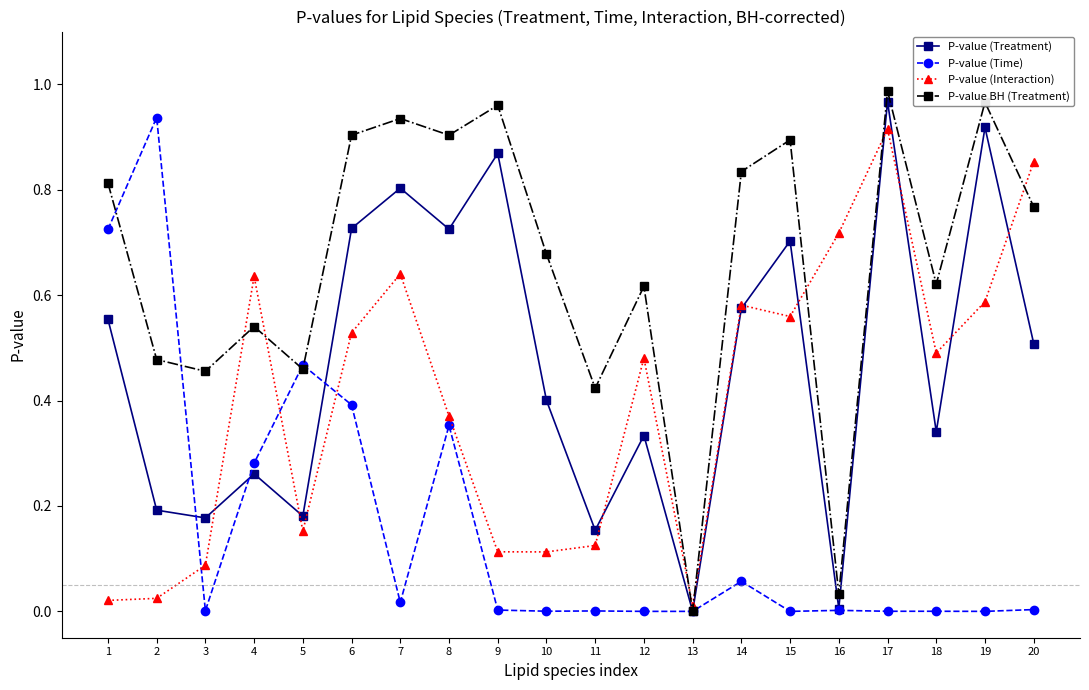

Which series has the largest range (max minus min)?

P-value BH (Treatment)